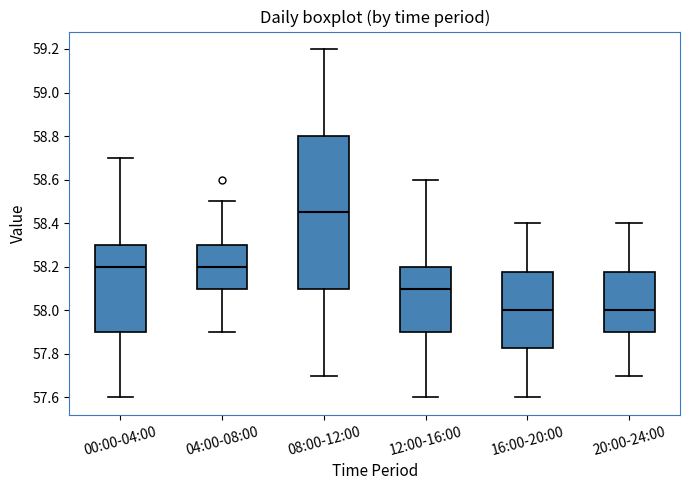

Reading left to right, transcribe this box plot: for each box, give where its median line is, the range the box spans, and where its two whiskers end, as read against the y-axis. The values are not printed on the chart, so give them approximately, as read against the axis.

00:00-04:00: median 58.20, box 57.90 to 58.30, whiskers 57.60 to 58.70
04:00-08:00: median 58.20, box 58.10 to 58.30, whiskers 57.90 to 58.50
08:00-12:00: median 58.46, box 58.10 to 58.80, whiskers 57.70 to 59.20
12:00-16:00: median 58.10, box 57.90 to 58.20, whiskers 57.60 to 58.60
16:00-20:00: median 58.00, box 57.82 to 58.18, whiskers 57.60 to 58.40
20:00-24:00: median 58.00, box 57.90 to 58.18, whiskers 57.70 to 58.40